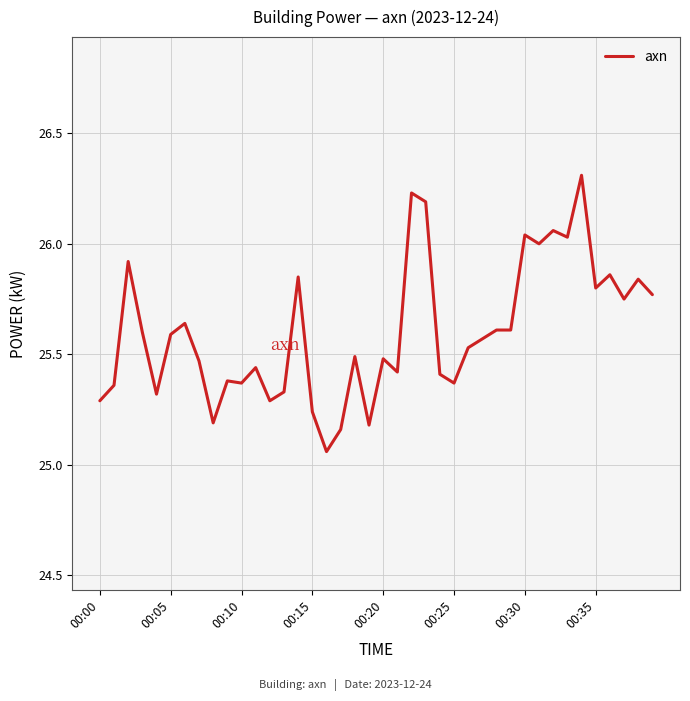

What is the greatest value displayed?

26.3